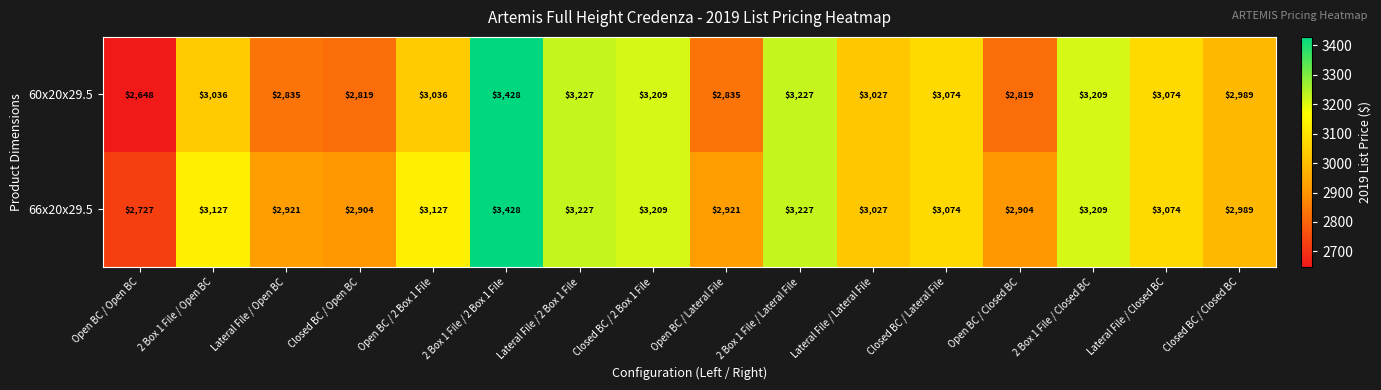

Count the number of data series in this chart.

2